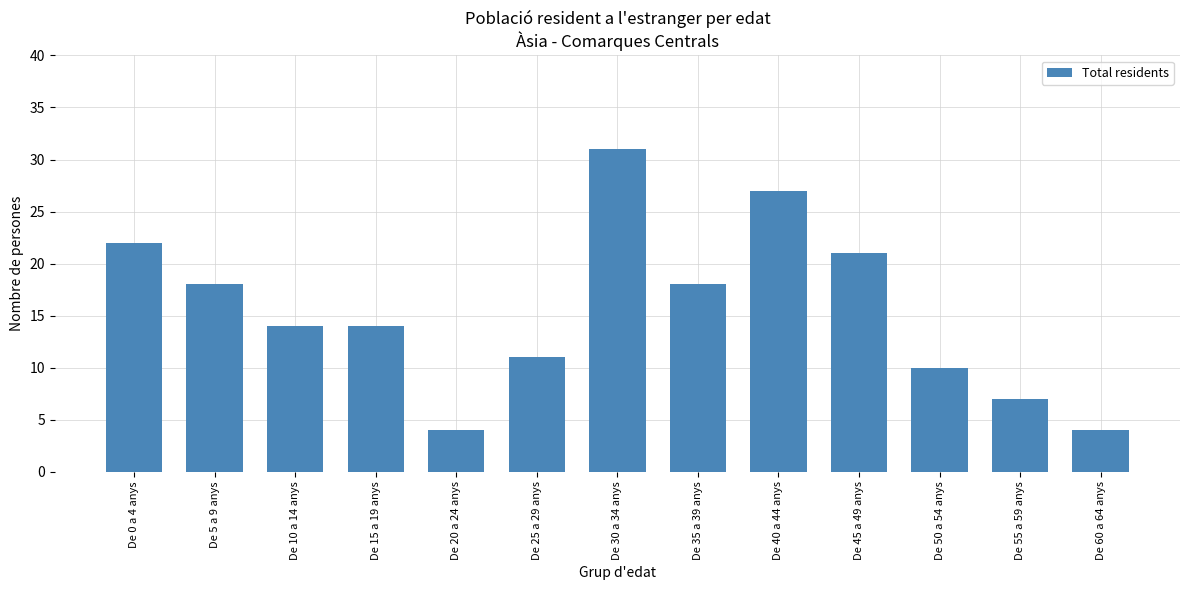

The value at De 45 a 49 anys is 21. True or false?

True